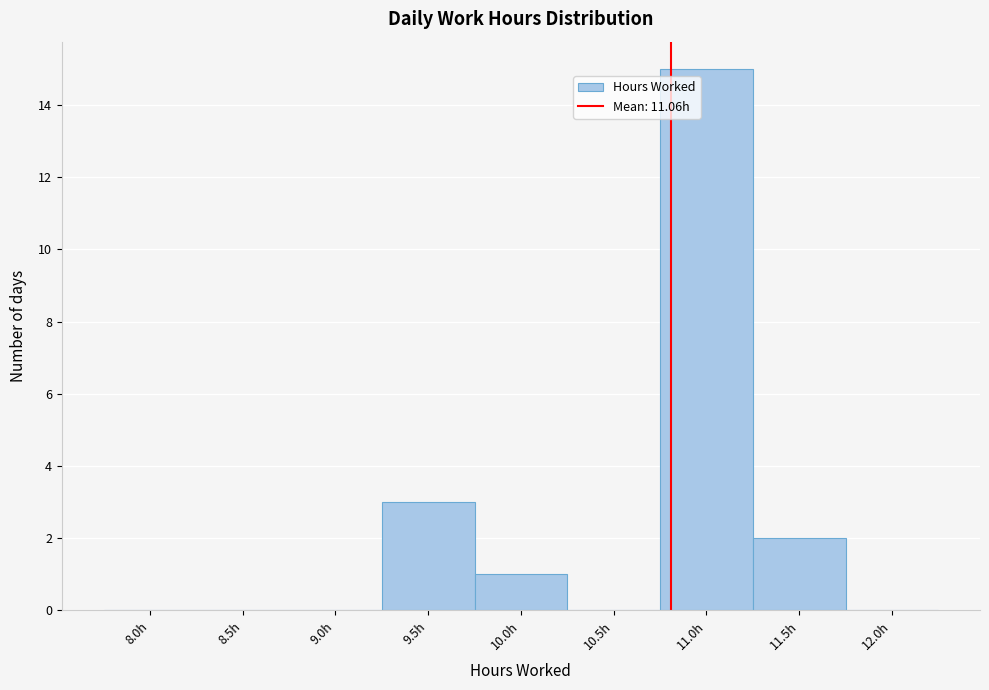

Reading left to right, list all the values displayed in this chart.

8.0h=0	8.5h=0	9.0h=0	9.5h=3	10.0h=1	10.5h=0	11.0h=15	11.5h=2	12.0h=0